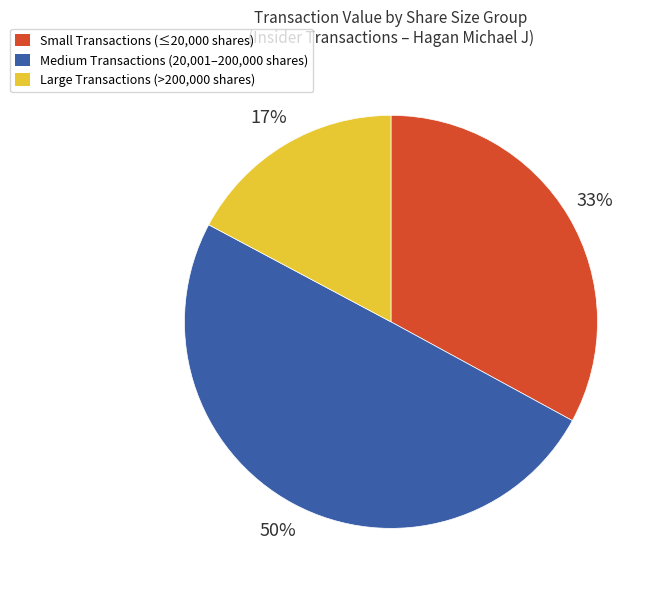

Rank the categories by value from lowest to highest.

Large Transactions (>200,000 shares), Small Transactions (≤20,000 shares), Medium Transactions (20,001–200,000 shares)